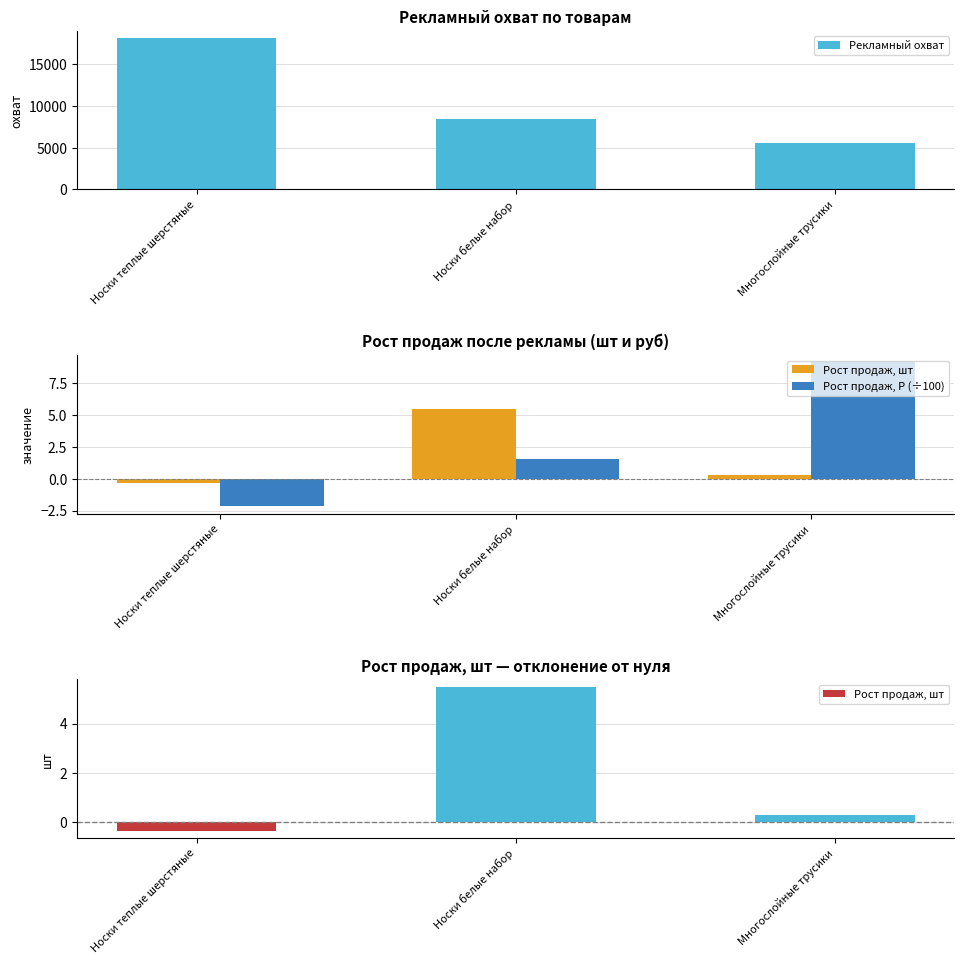

Are the bars horizontal?

No